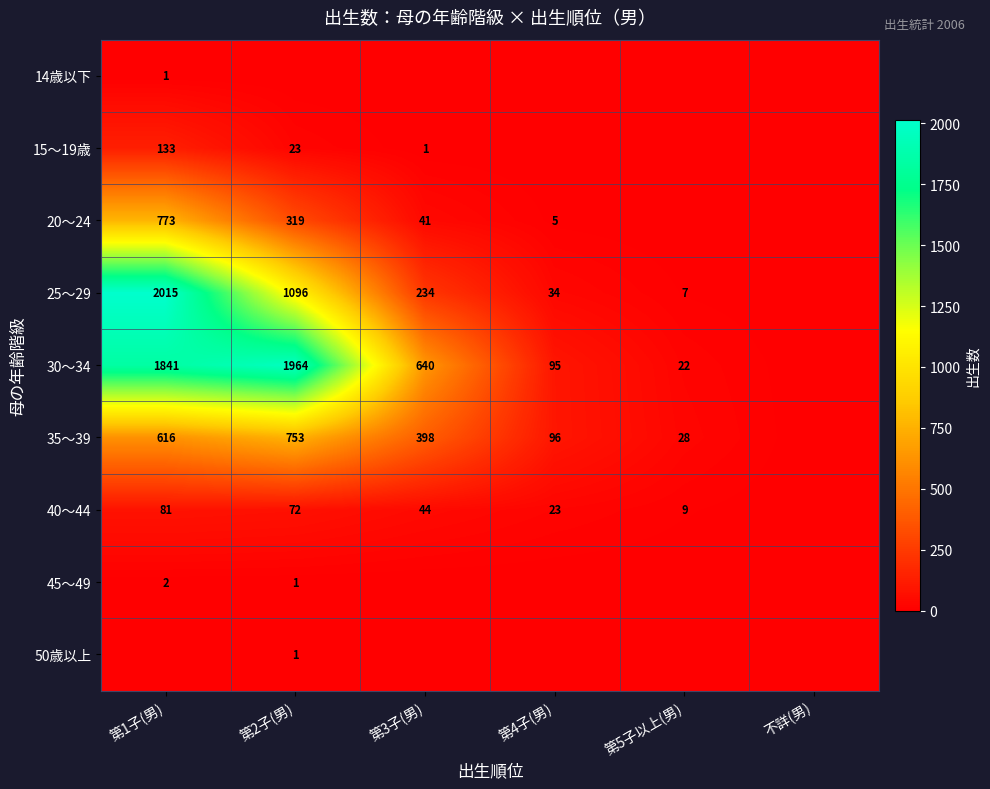

What is the difference between the highest and lowest values at 第4子(男)?

96